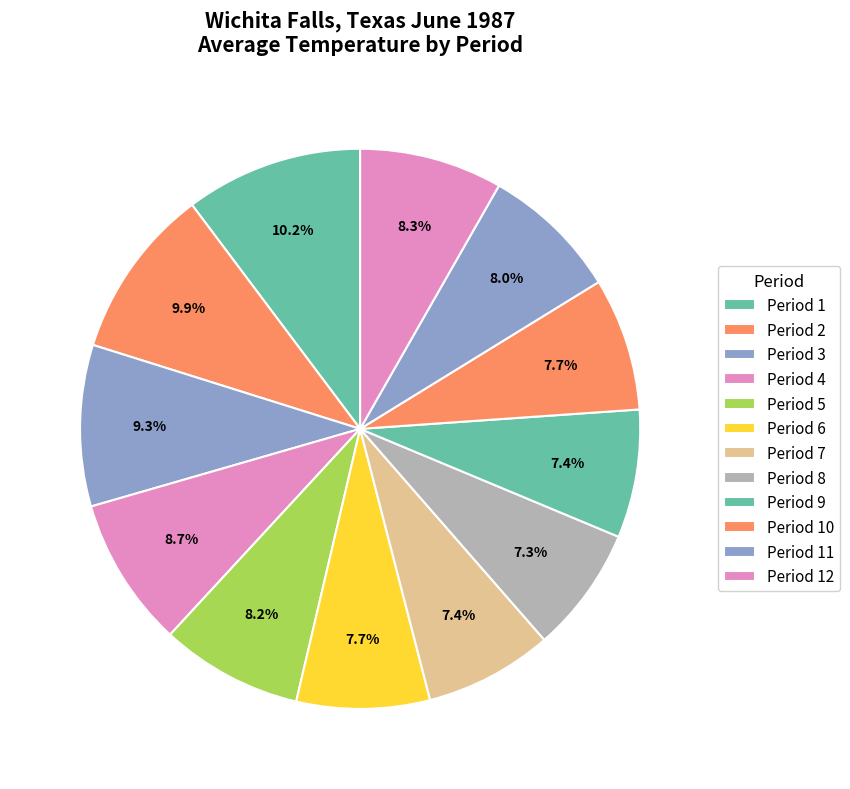

How many slices are in this pie chart?

12